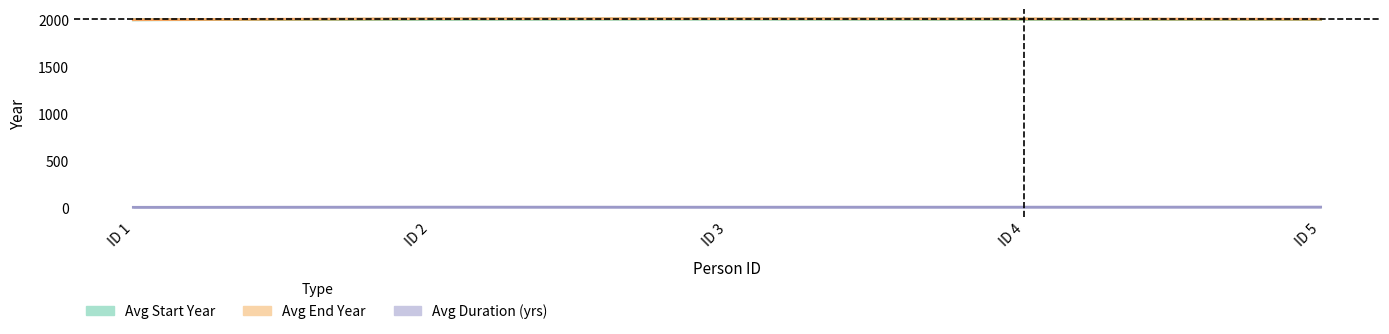

At which category does the chart reach its minimum across all series?

ID 1